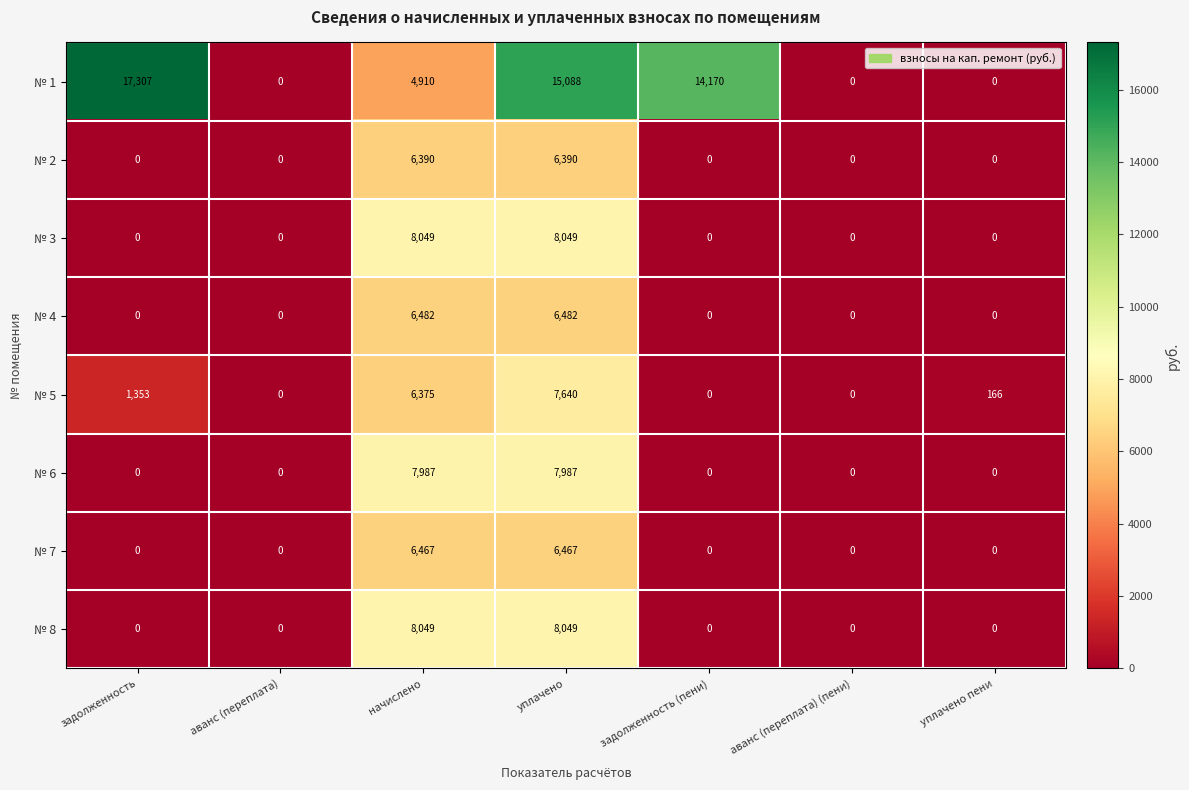

Between задолженность and начислено, which series saw the biggest shift?

№ 1